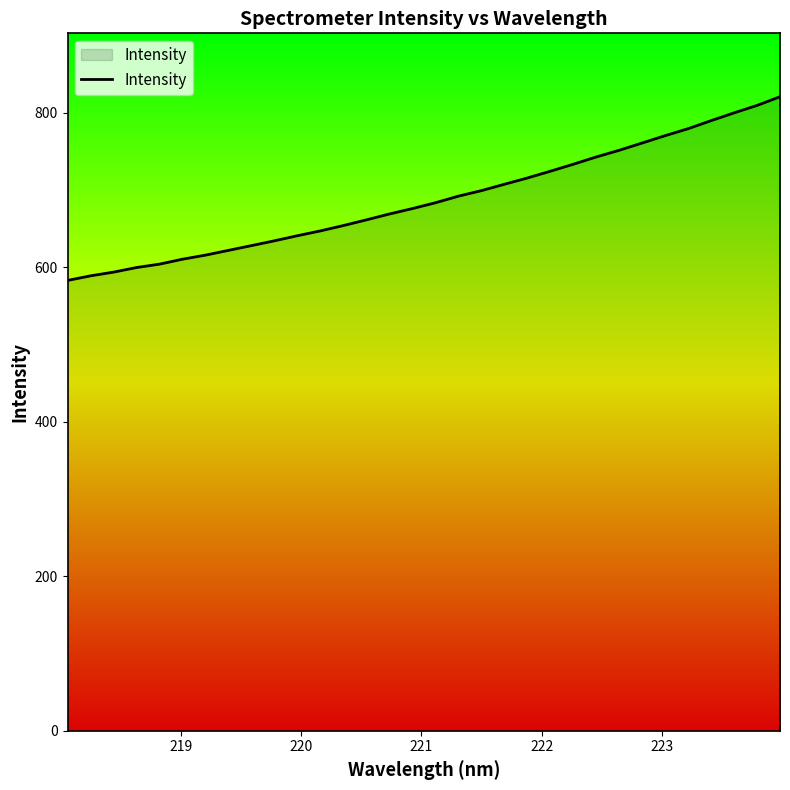

What is the greatest value displayed?

820.6